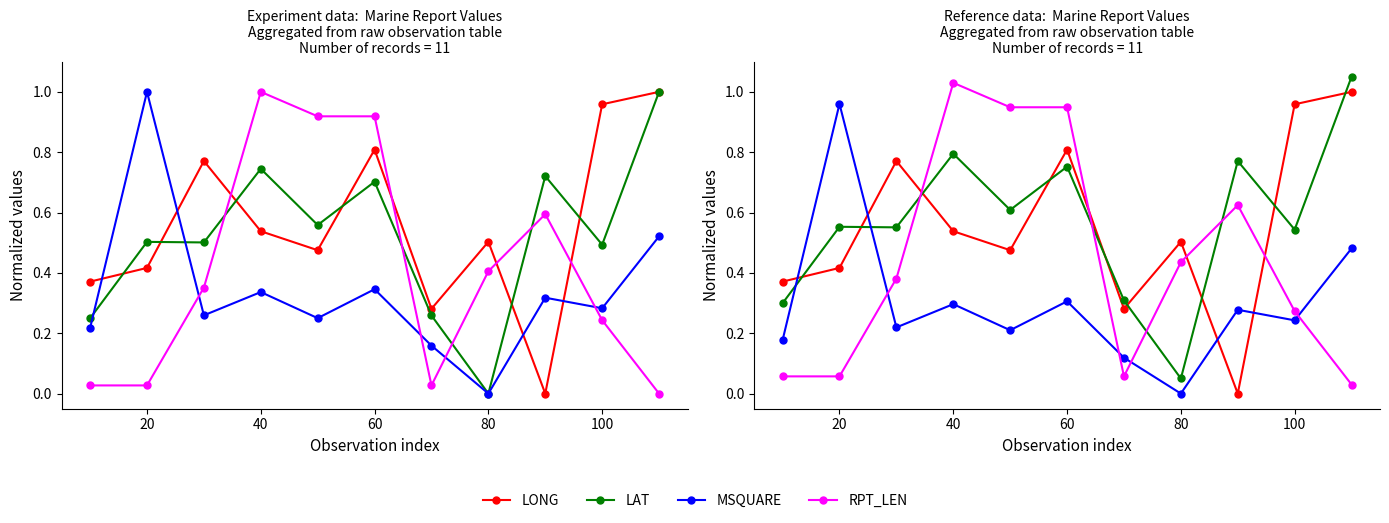

The value of LAT at 40 is 0.8. True or false?

True